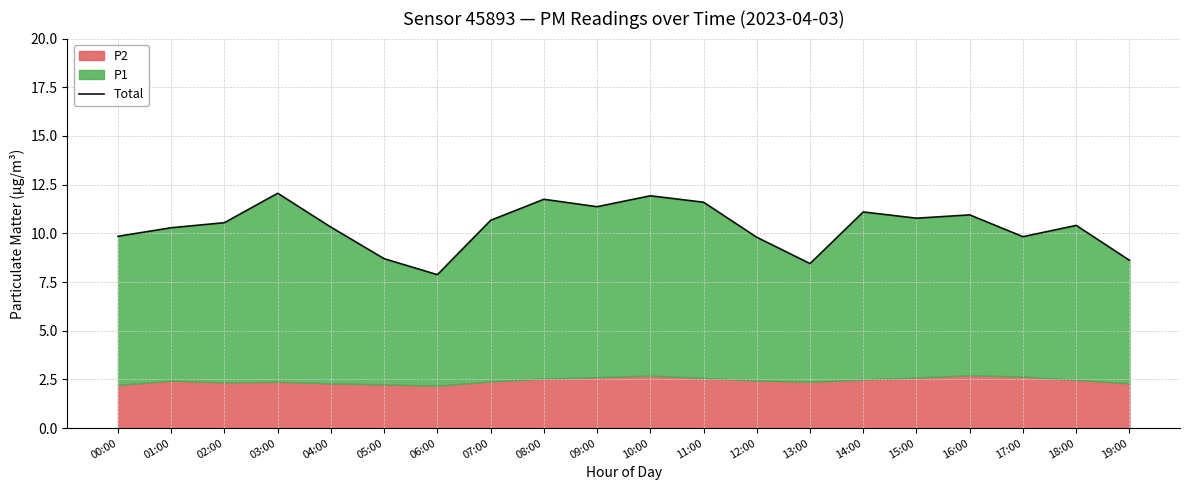

What is the difference between the maximum and minimum values?

4.2